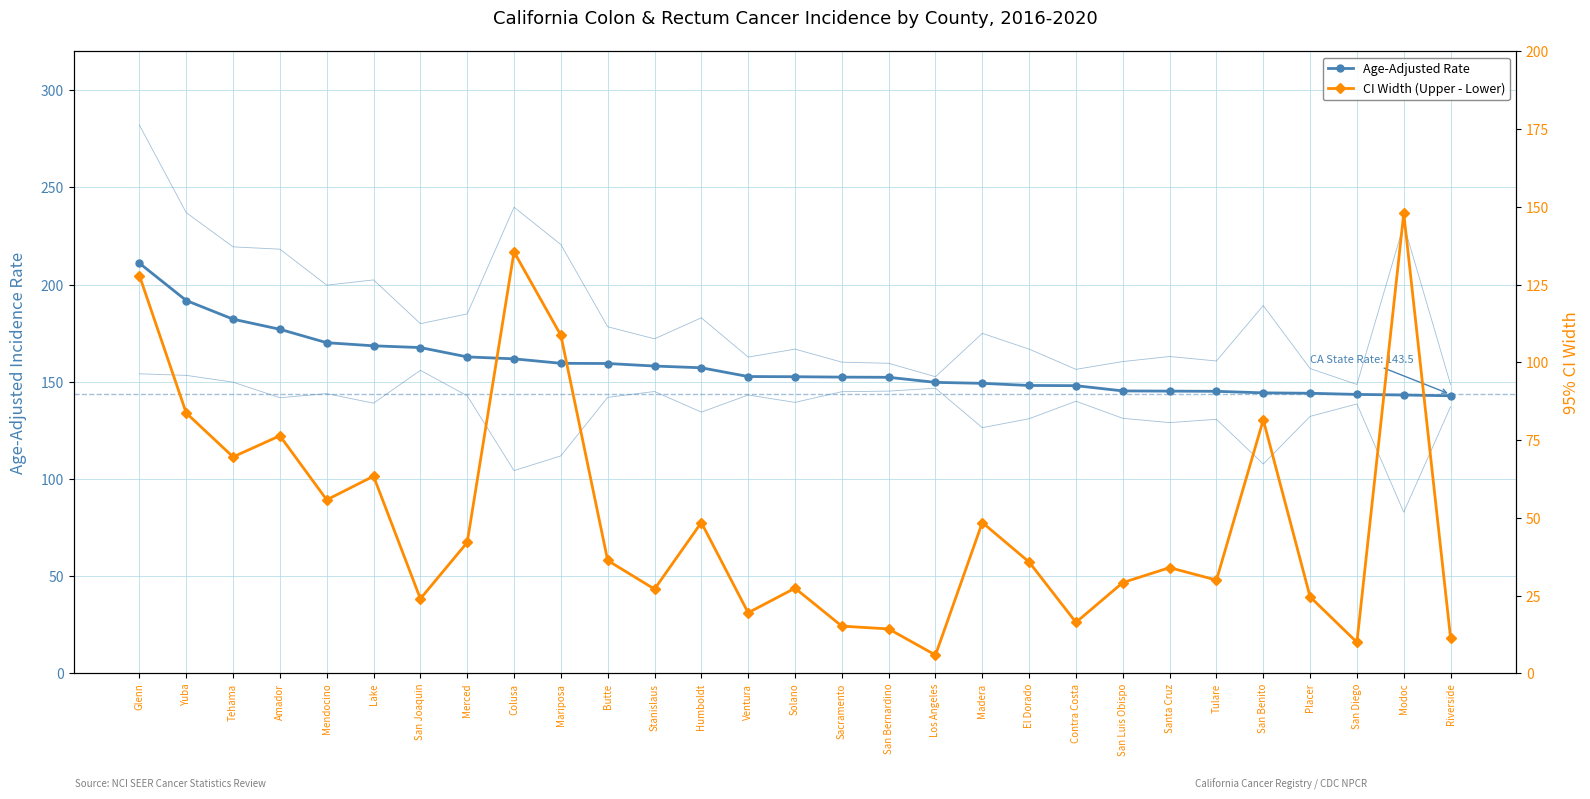

The CI Width (Upper - Lower) series shows 2.1 at San Diego. True or false?

False